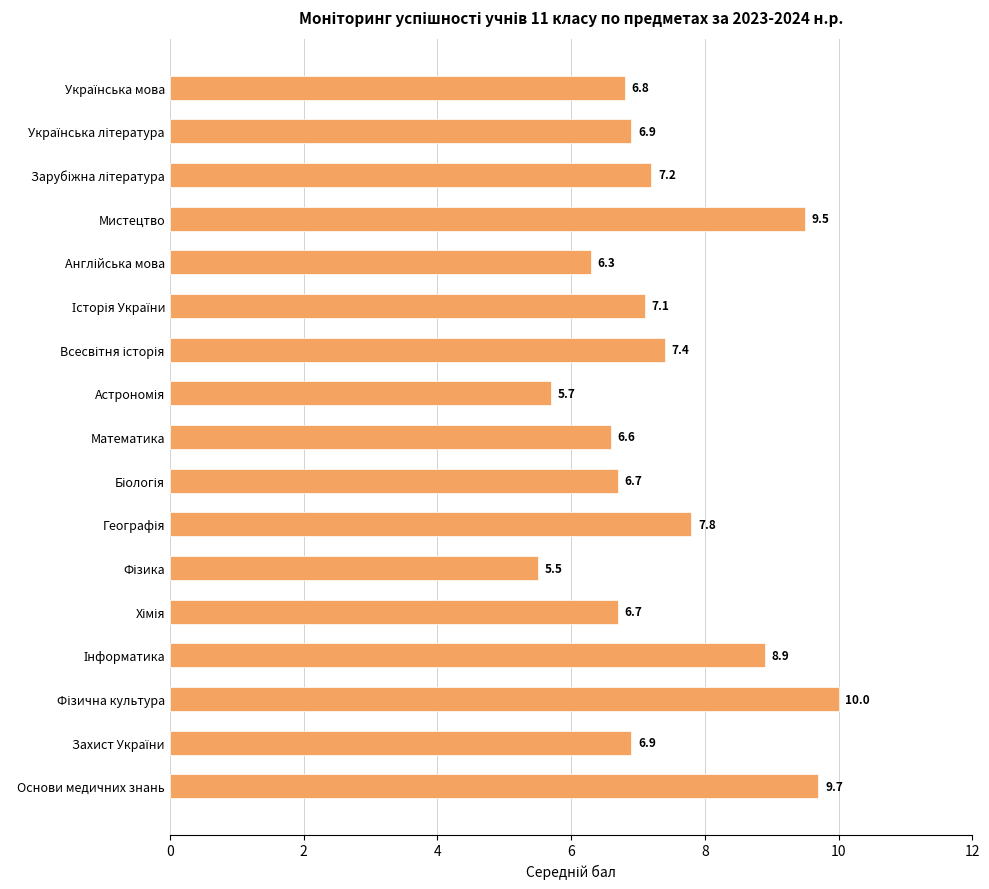

Reading top to bottom, transcribe all the data shown in this chart.

6.8	6.9	7.2	9.5	6.3	7.1	7.4	5.7	6.6	6.7	7.8	5.5	6.7	8.9	10.0	6.9	9.7